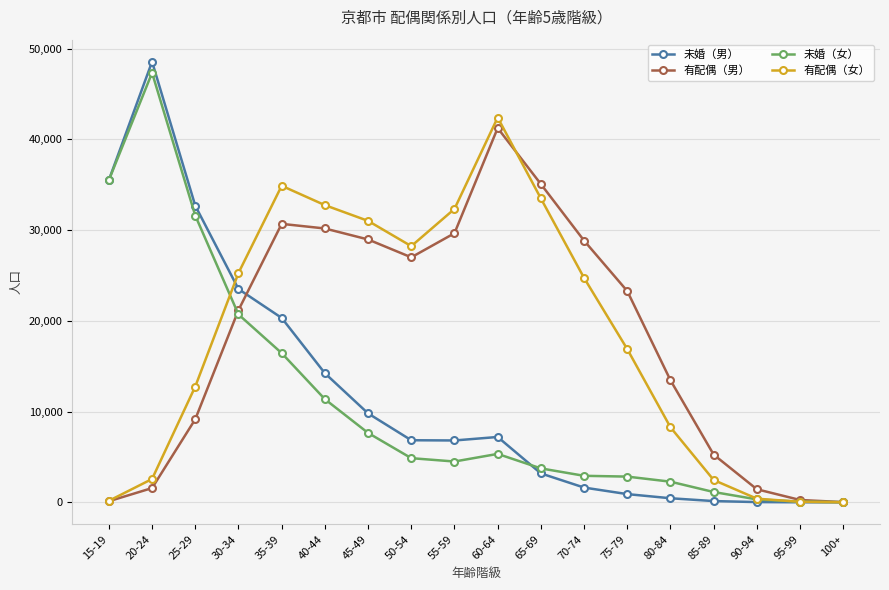

What is the sum of the 未婚（女） values at 55-59 and 15-19?

40003